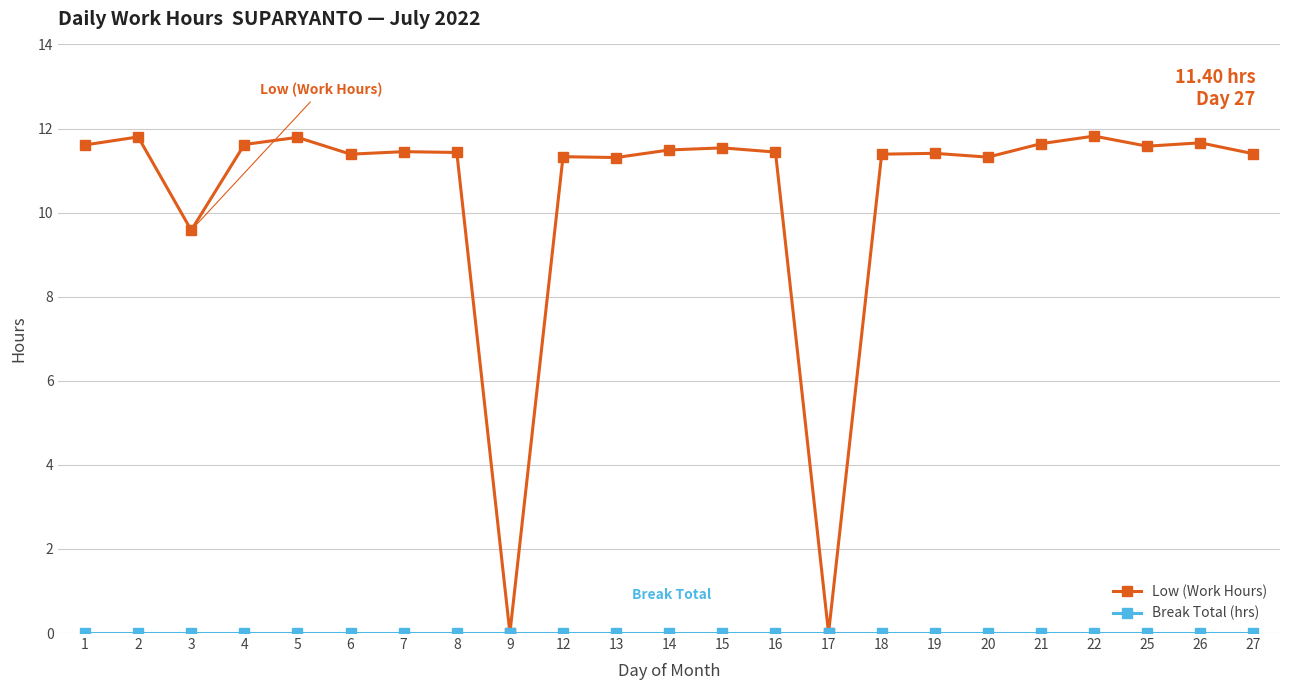

Which series has the largest total across all categories?

Low (Work Hours)